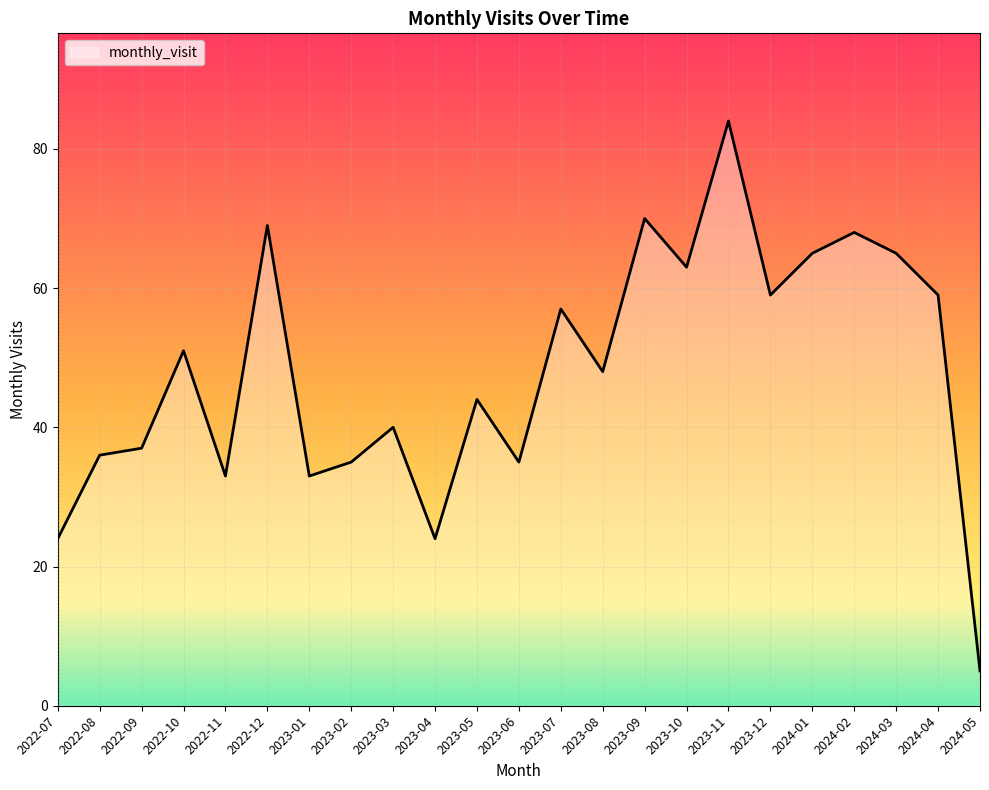

Which has a higher value, 2022-12 or 2023-01?

2022-12